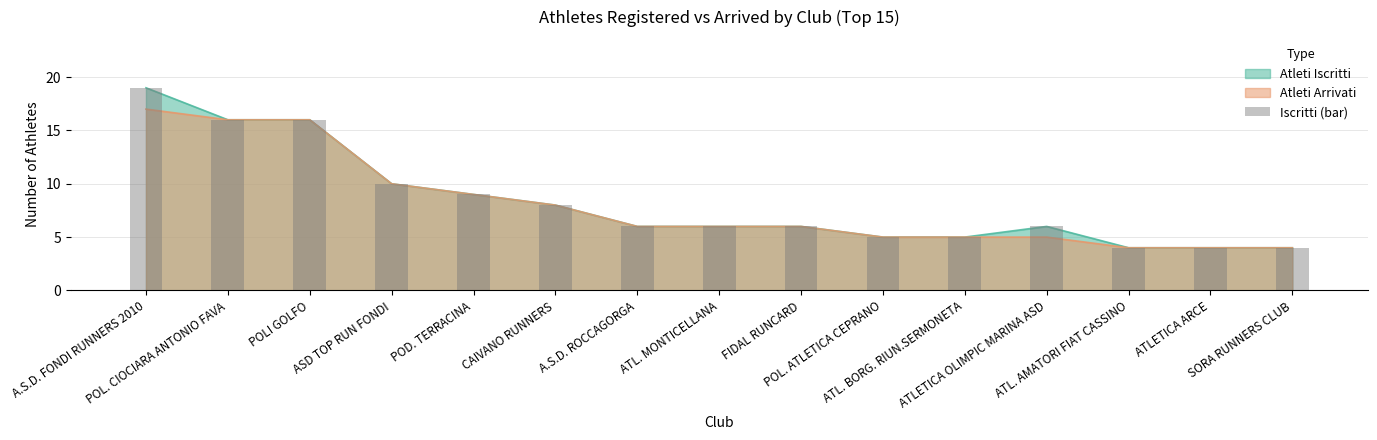

What is the ratio of the value at POLI GOLFO to the value at SORA RUNNERS CLUB?

4.0